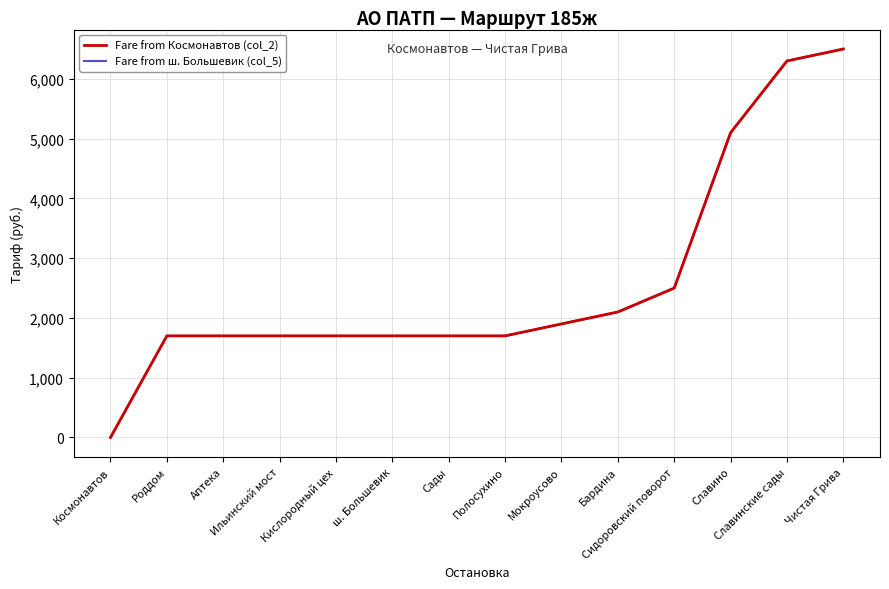

How many lines are shown in the chart?

2